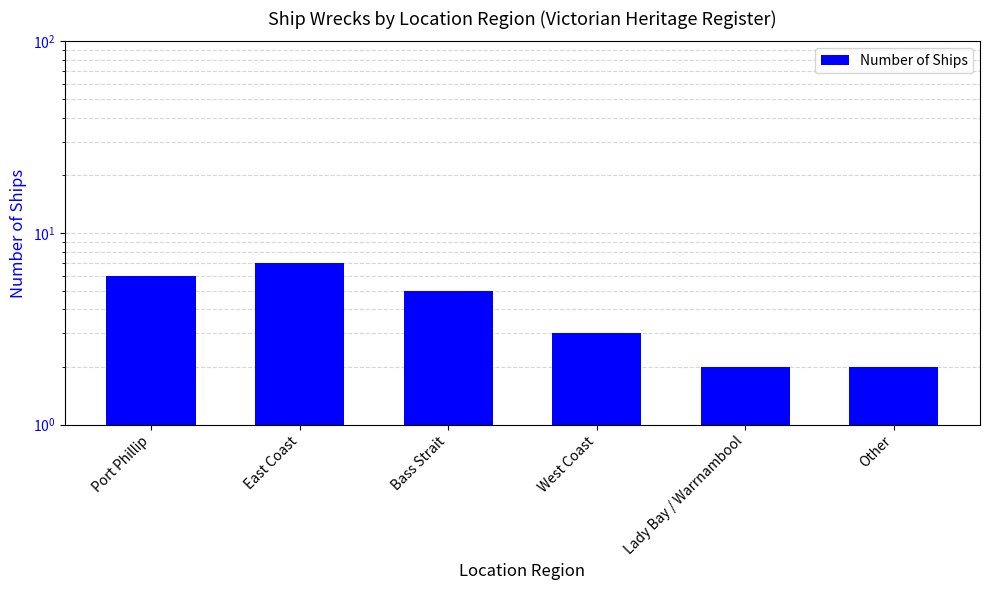

How many data points are less than 5?

3